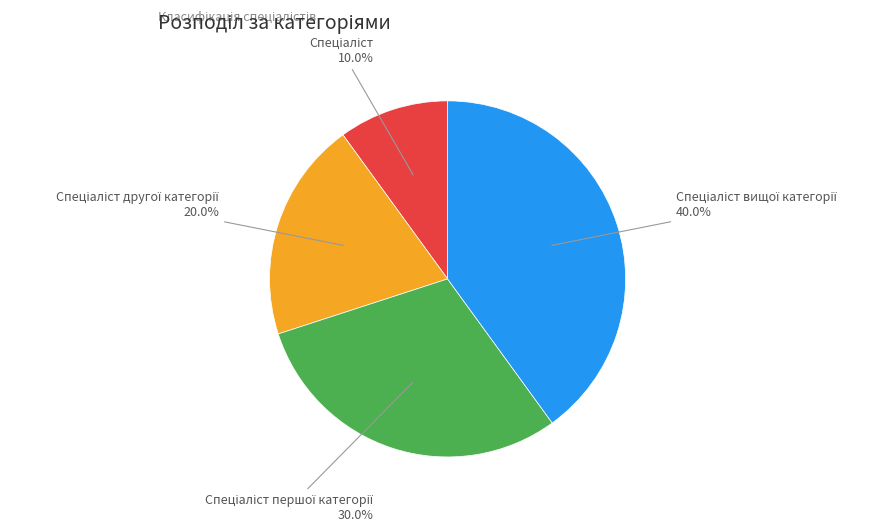

Is there any slice that represents more than half of the pie?

No